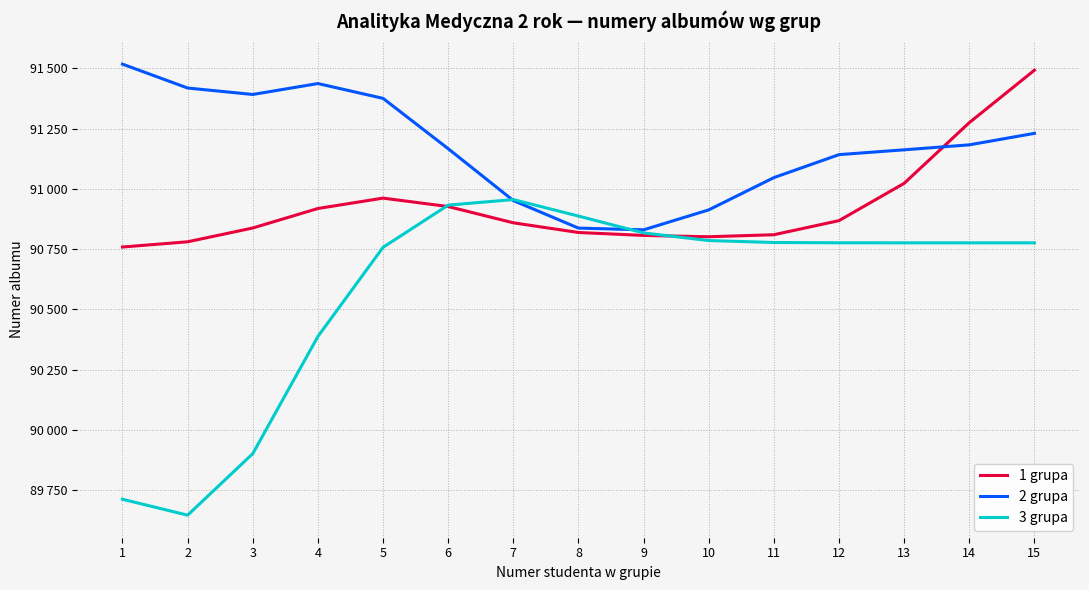

Between which two adjacent categories do 3 grupa and 1 grupa first intersect?

5 and 6